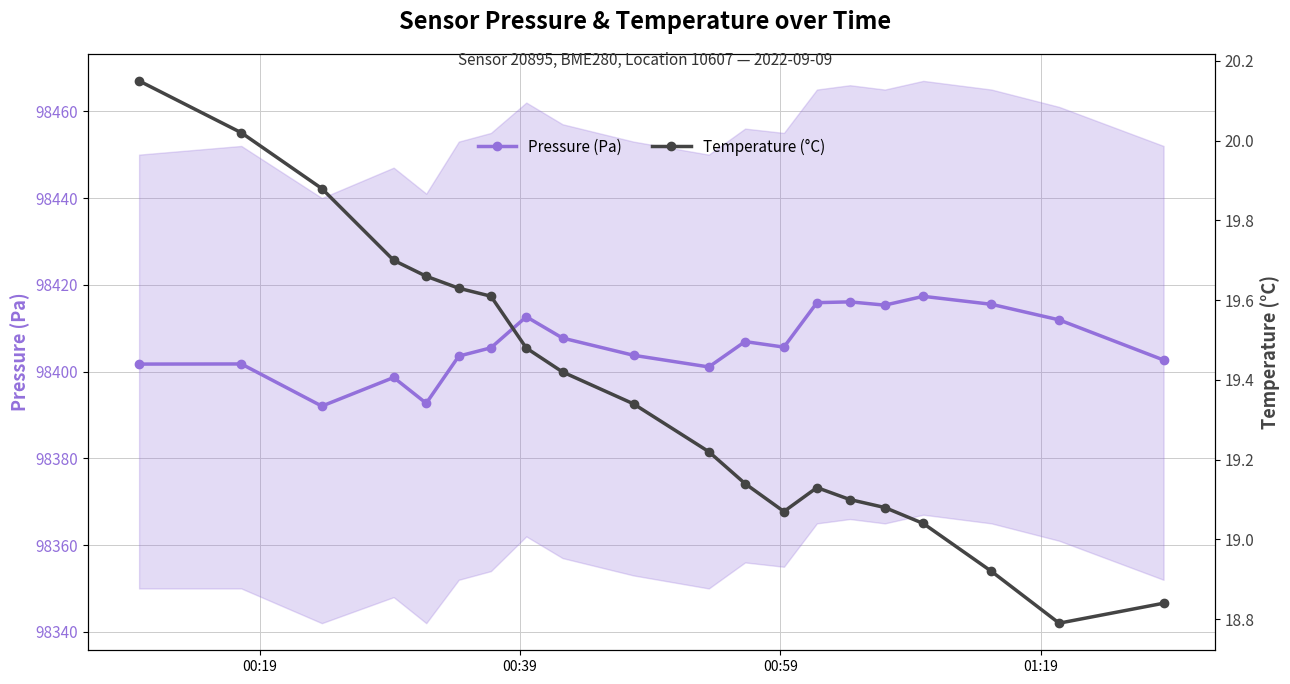

At how many categories does at least one series exceed 56222?

20